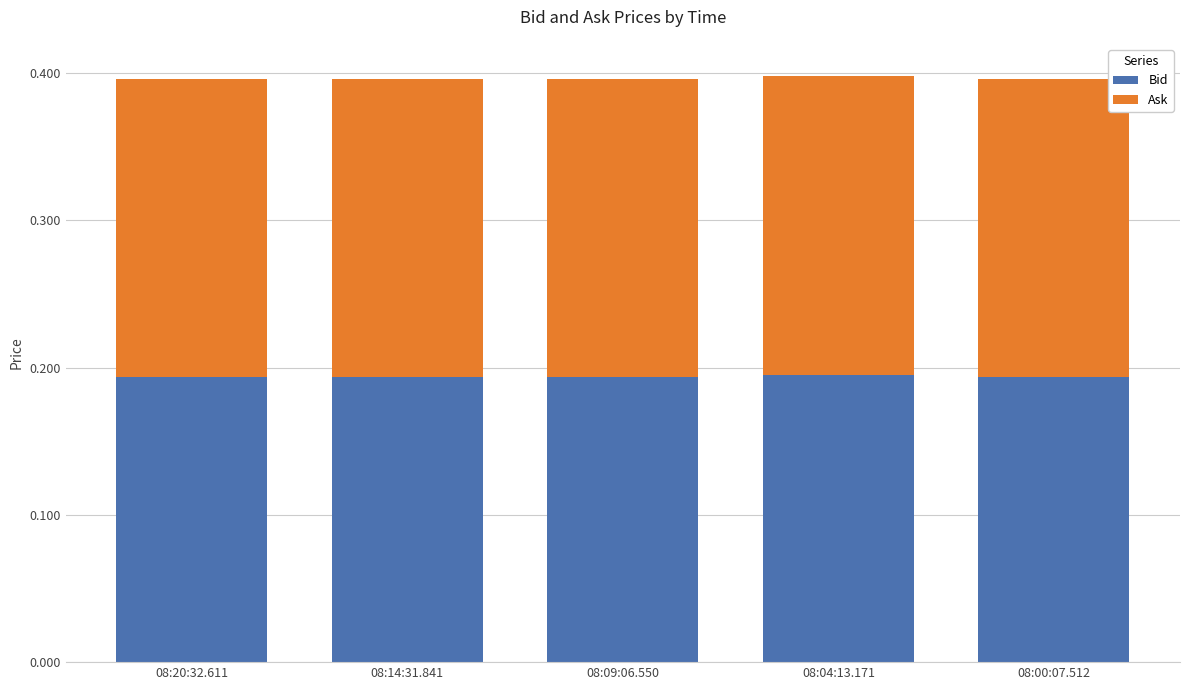

Is it true that Bid equals 0.1 at 08:00:07.512?

False